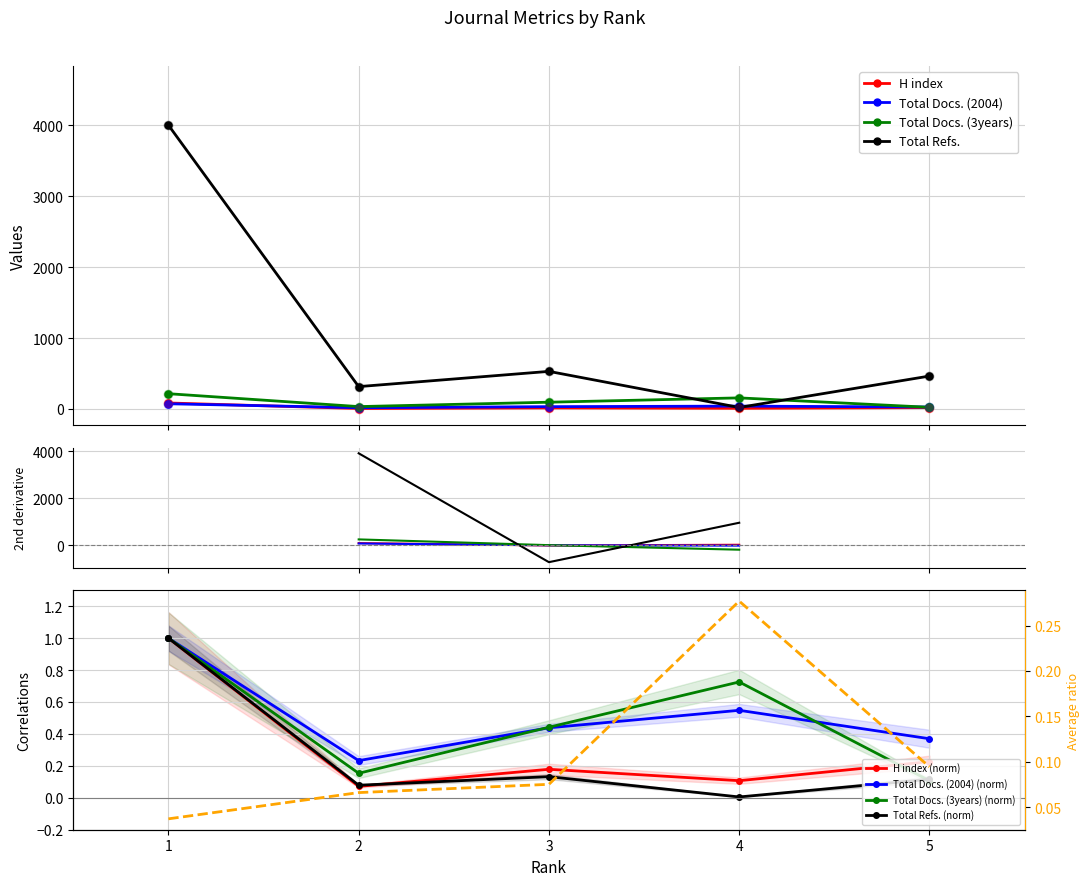

What is the sum of the Total Docs. (2004) values at 4 and 2?

57